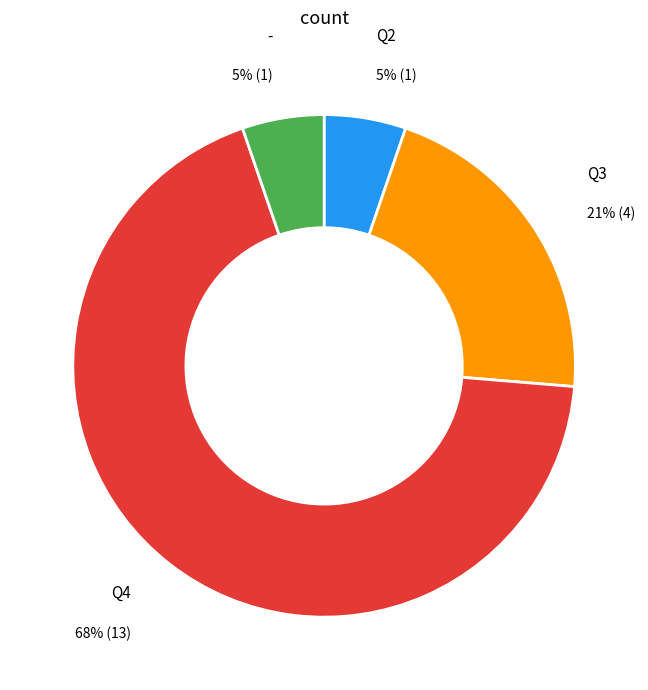

Does Q4 represent more than half of the total?

Yes